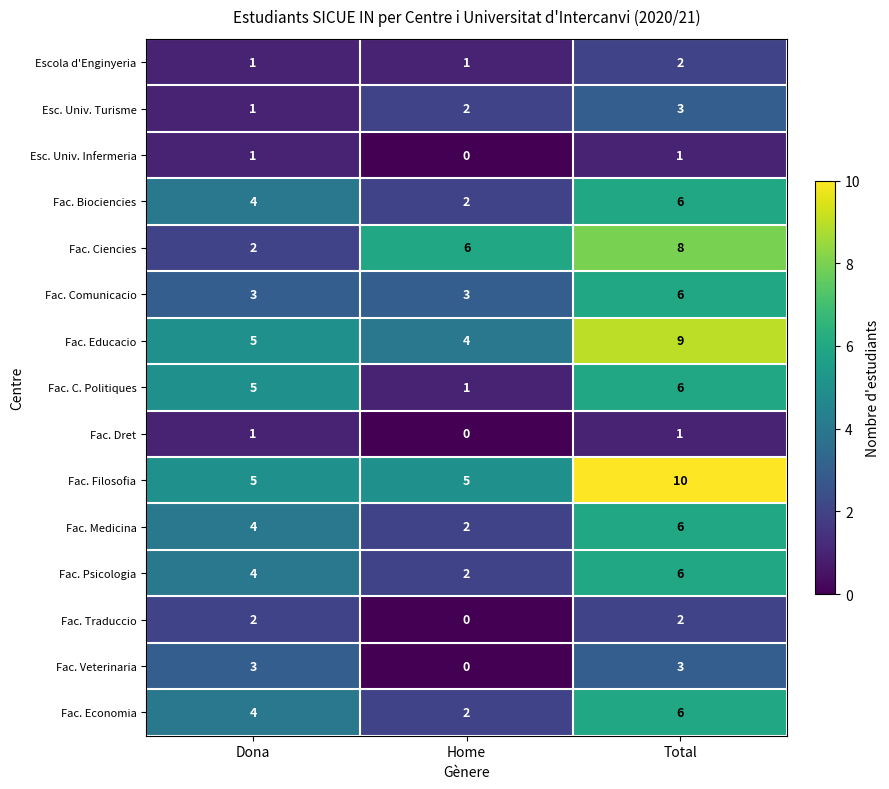

Count the Fac. C. Politiques values in the range 1 to 6.

3